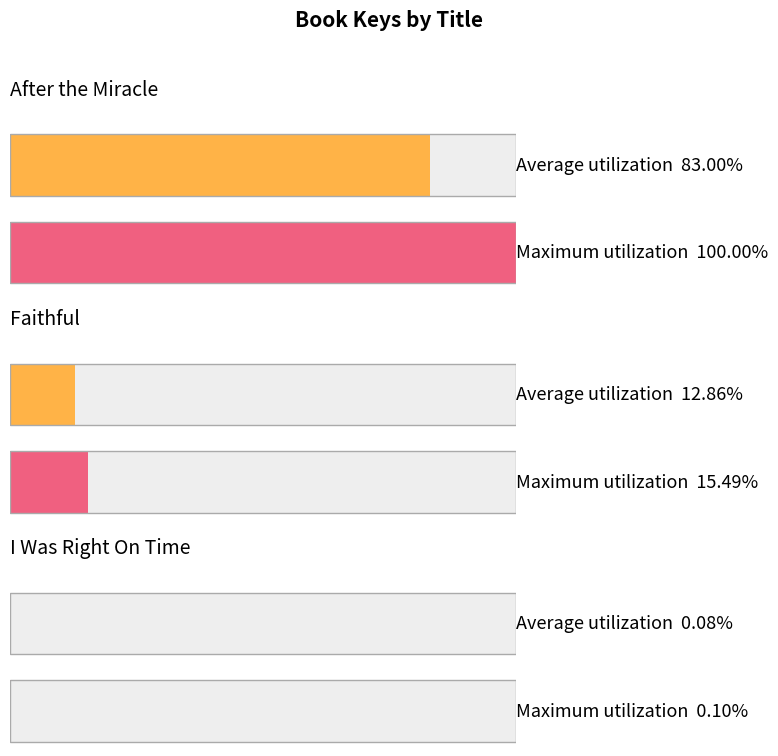

How many values are between 160911 and 155575435?

3